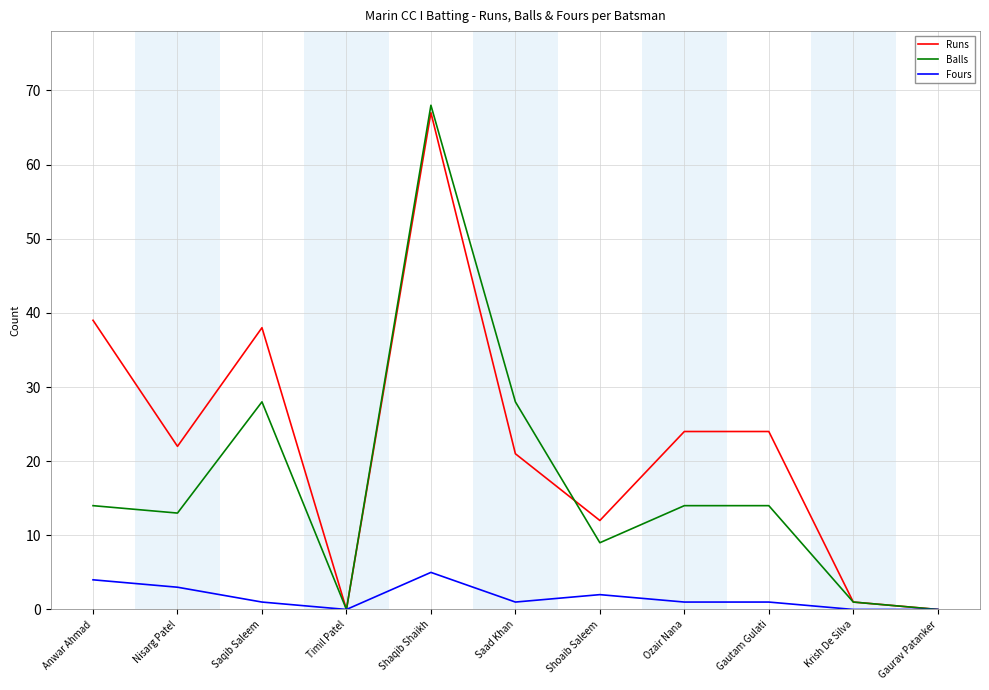

At which category is the sum across all series the highest?

Shaqib Shaikh